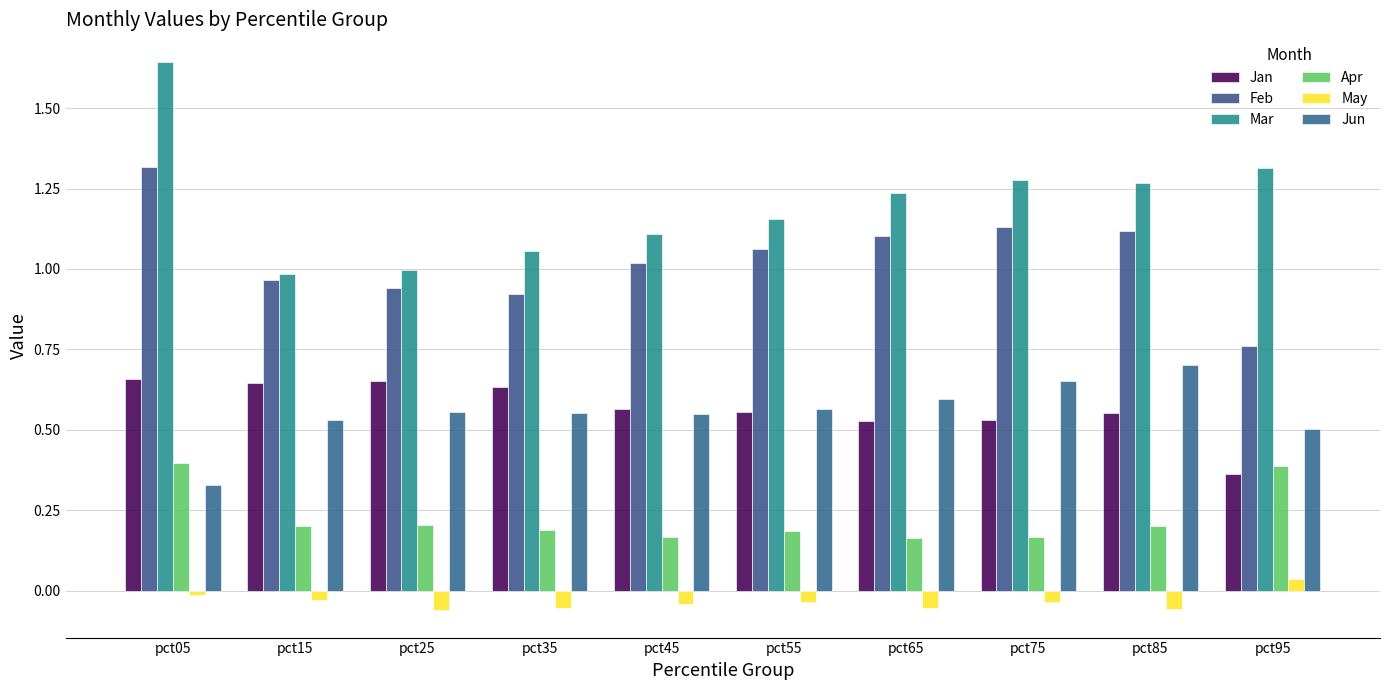

Which has a higher value, pct25 or pct85?

pct25